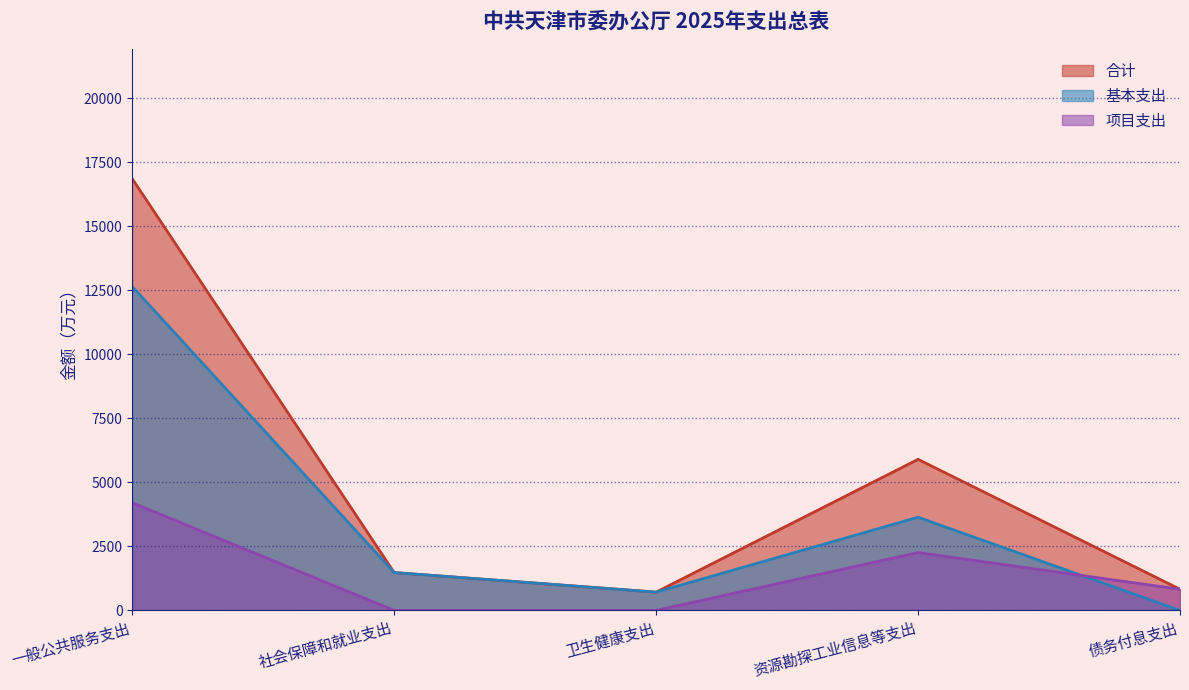

What is the greatest value displayed?

16851.1